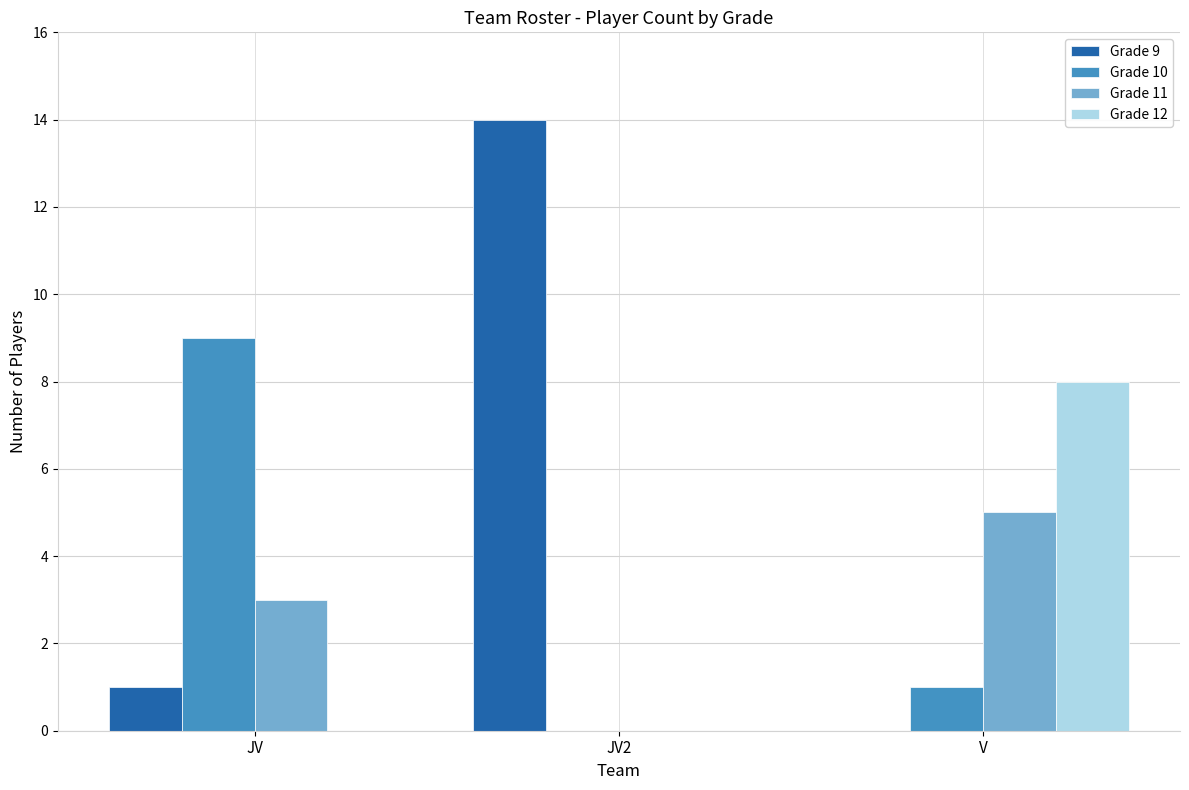

Count the number of data series in this chart.

4